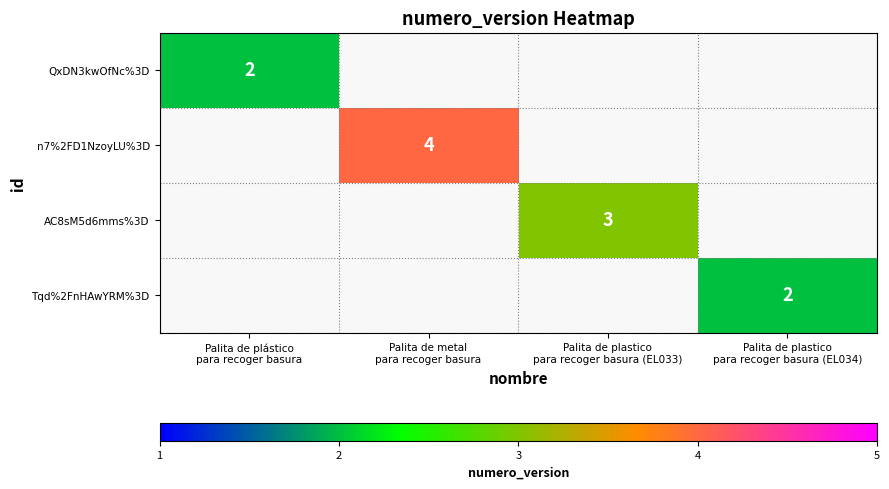

Is the value of n7%2FD1NzoyLU%3D at Palita de metal para recoger basura greater than the value of Tqd%2FnHAwYRM%3D at Palita de metal para recoger basura?

No